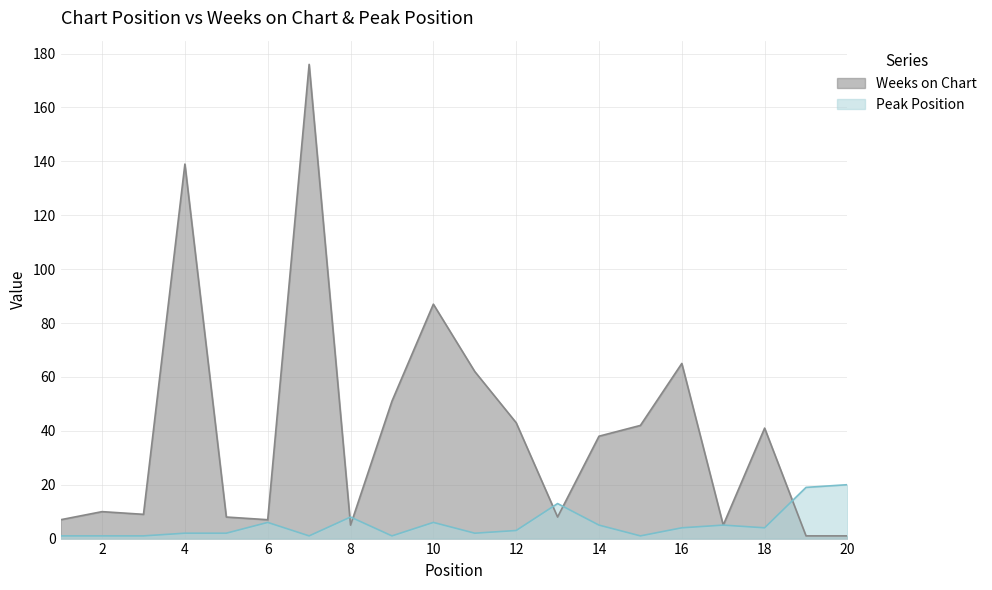

After their last crossing, which series has the higher values: Weeks on Chart or Peak Position?

Peak Position